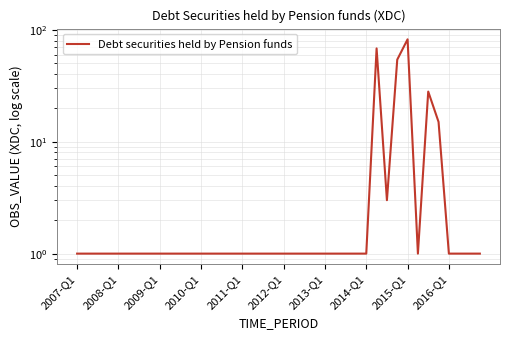

Count the number of data series in this chart.

1